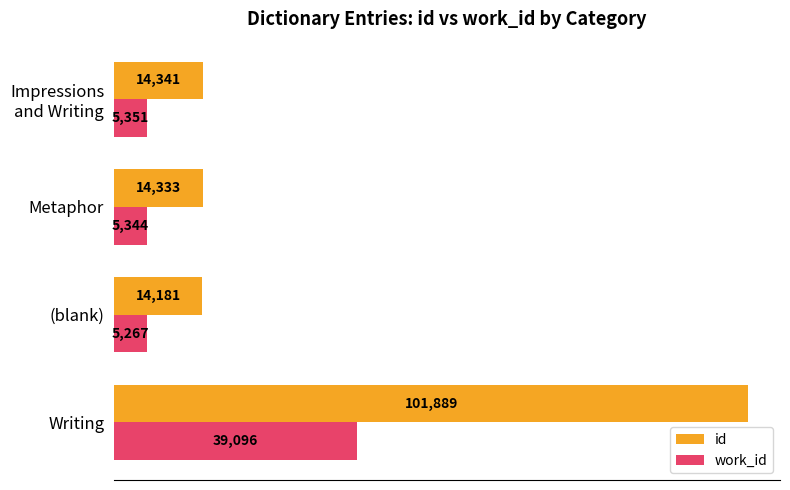

Is it true that work_id equals 61229 at Writing?

False